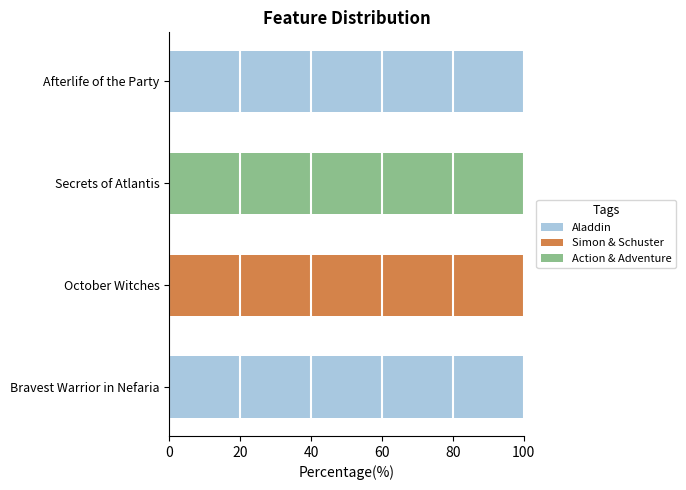

What is the total value across all series at Afterlife of the Party?

100